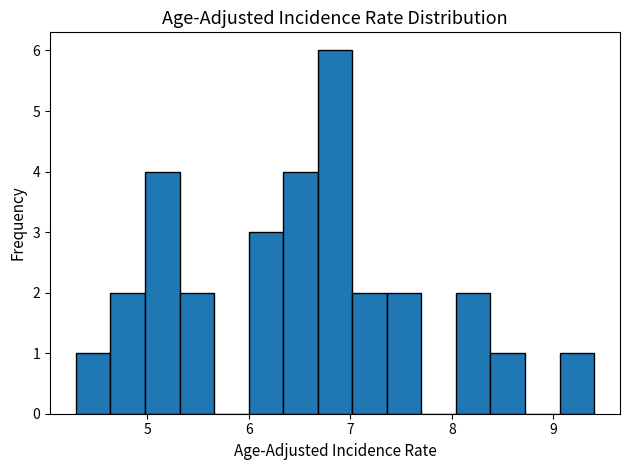

Read against the x-axis, roughly where is the centre of the tallest bar?

6.9